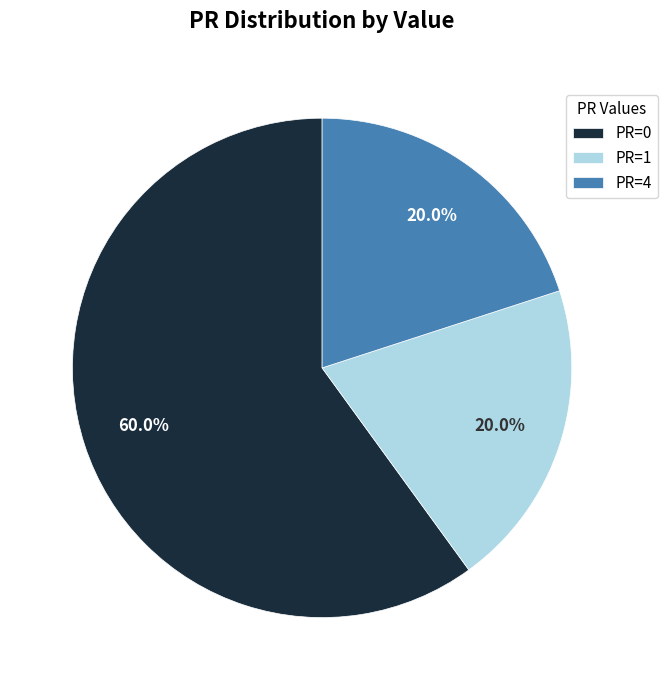

Is the sum of PR=1 and PR=0 greater than half?

Yes